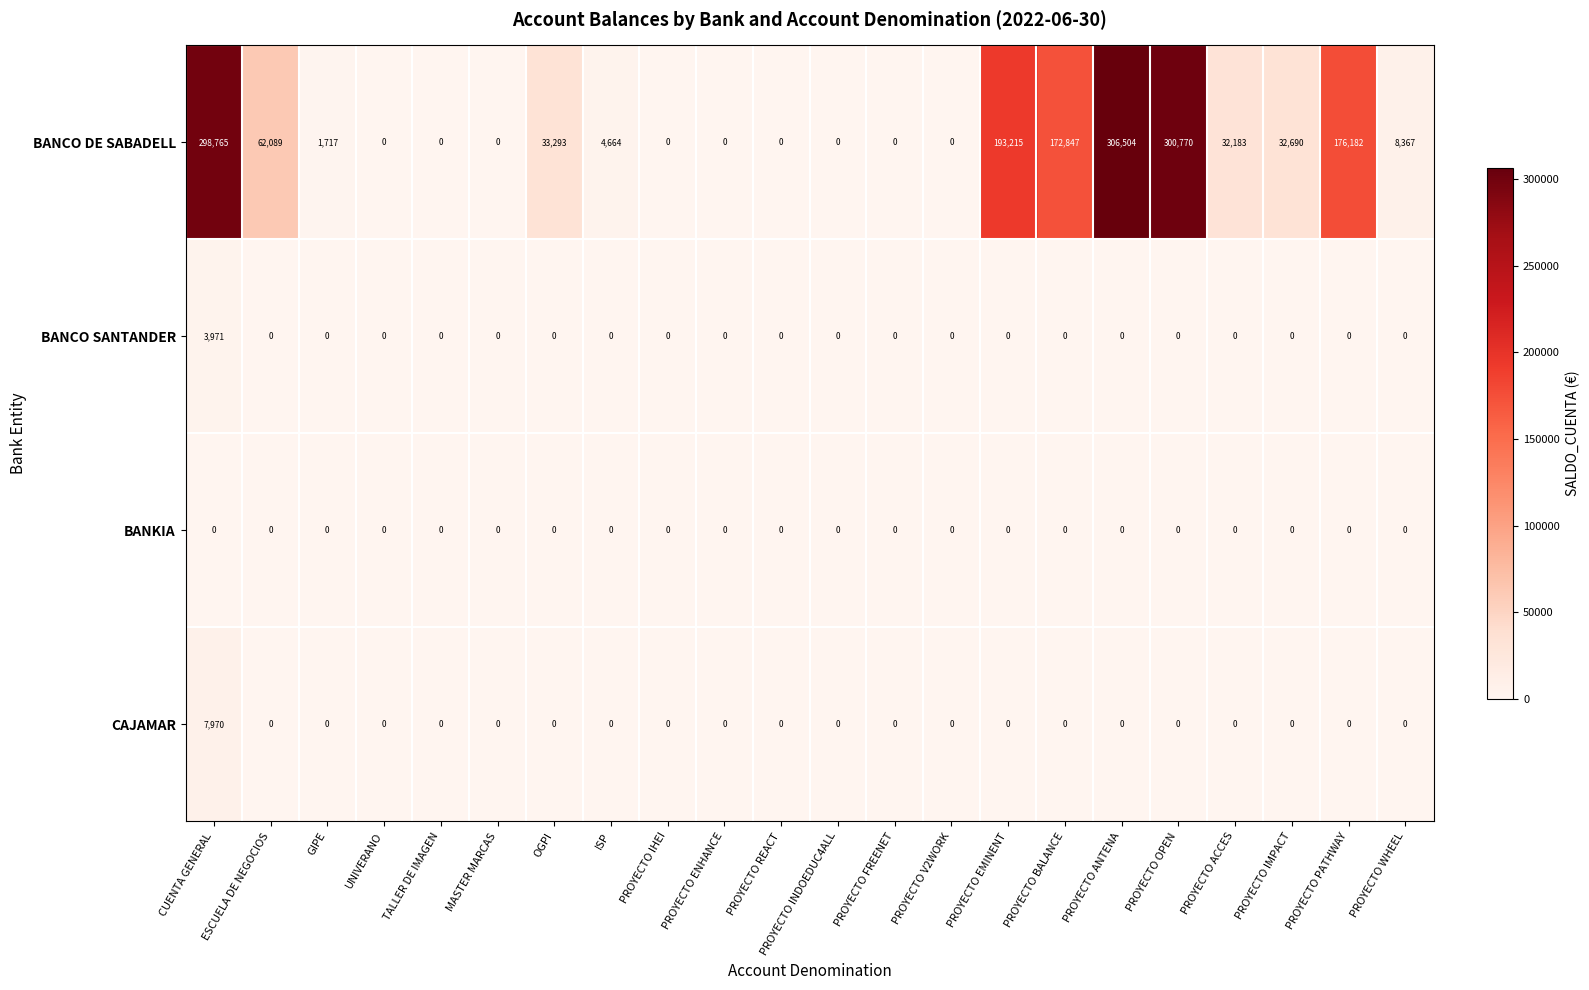

What is the average value of the CAJAMAR series?

362